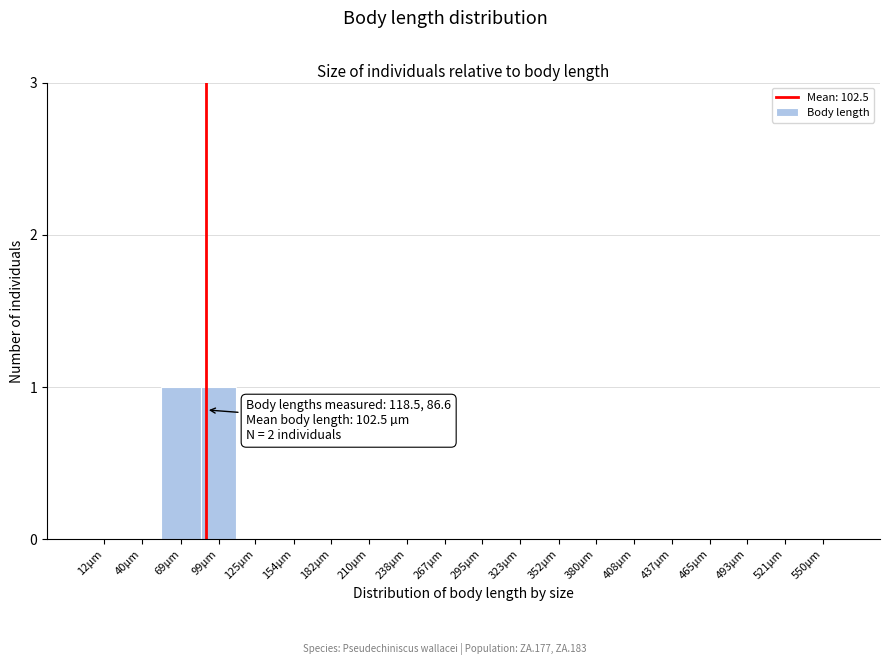

Reading left to right, extract all data points from this chart.

12µm=0	40µm=0	69µm=1	99µm=1	125µm=0	154µm=0	182µm=0	210µm=0	238µm=0	267µm=0	295µm=0	323µm=0	352µm=0	380µm=0	408µm=0	437µm=0	465µm=0	493µm=0	521µm=0	550µm=0